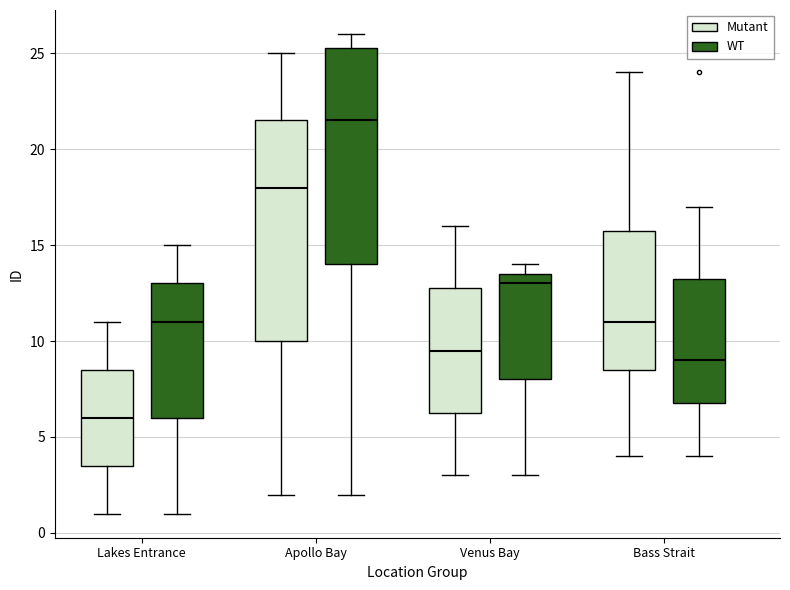

Where does the lower whisker of the box for Lakes Entrance (Mutant) end on the y-axis? The values are not printed on the chart, so give them approximately, as read against the axis.

1.0